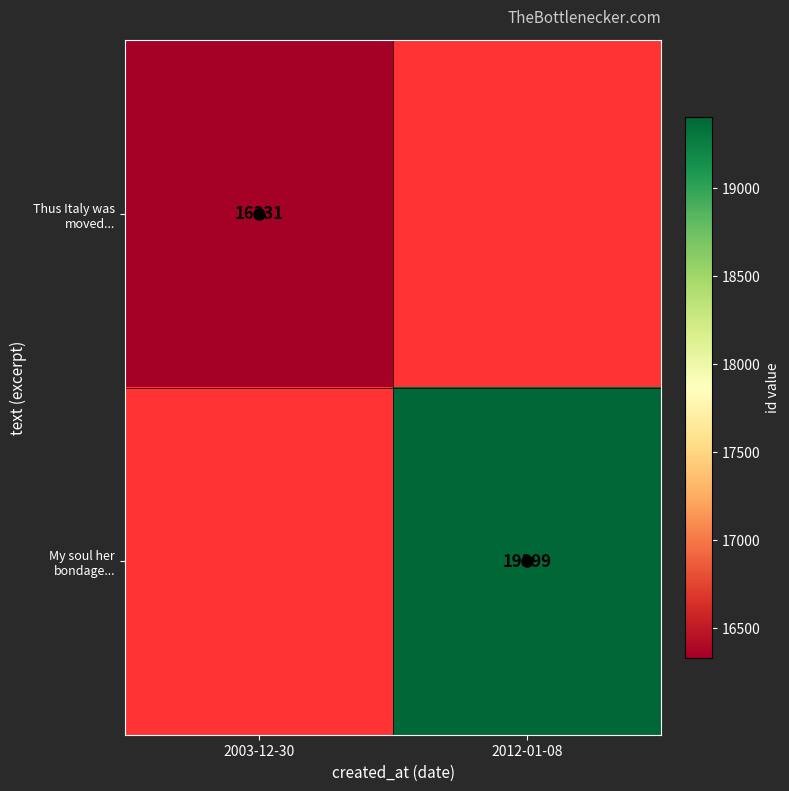

The value of Thus Italy was moved... at 2003-12-30 is 24035. True or false?

False